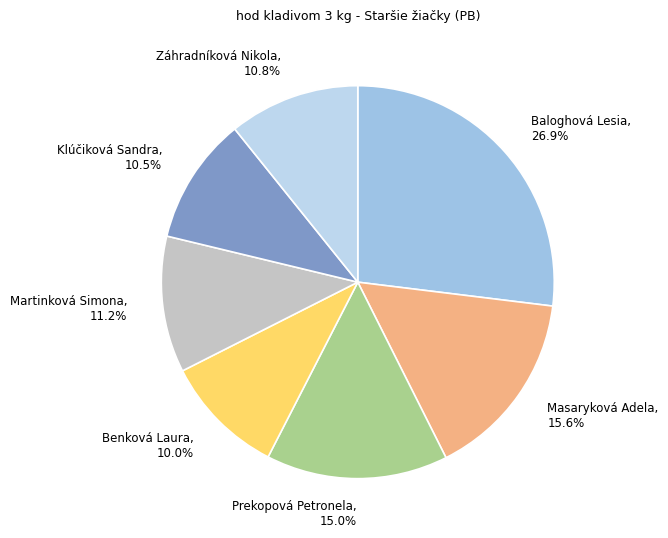

How many segments does this pie chart have?

7